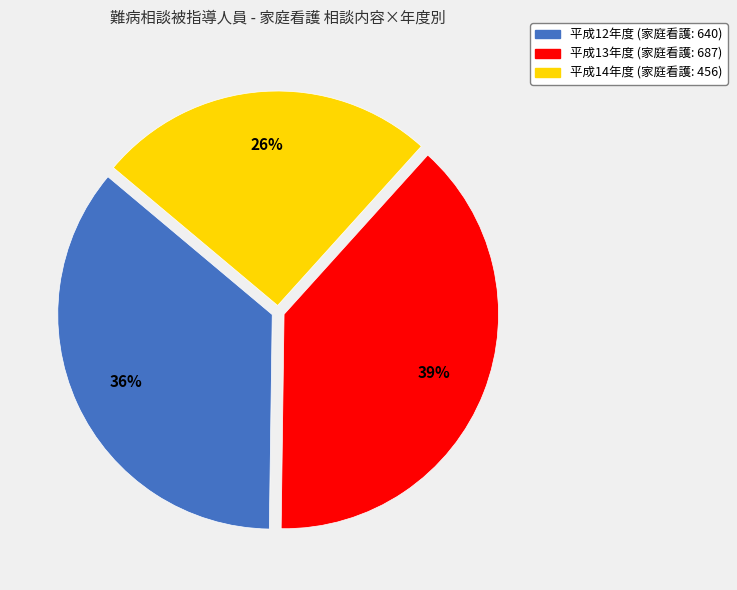

How many segments does this pie chart have?

3